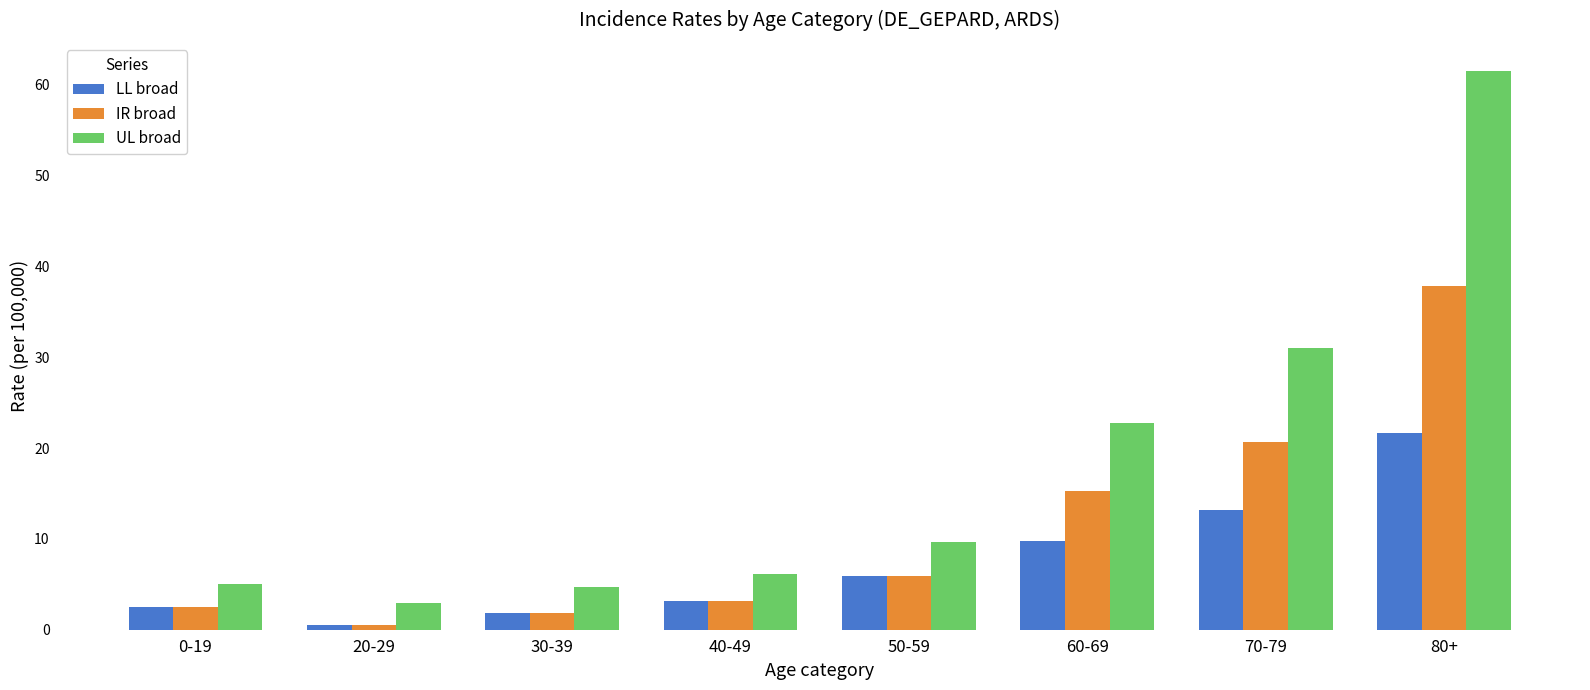

List the series in order of their peak value, lowest first.

LL broad, IR broad, UL broad